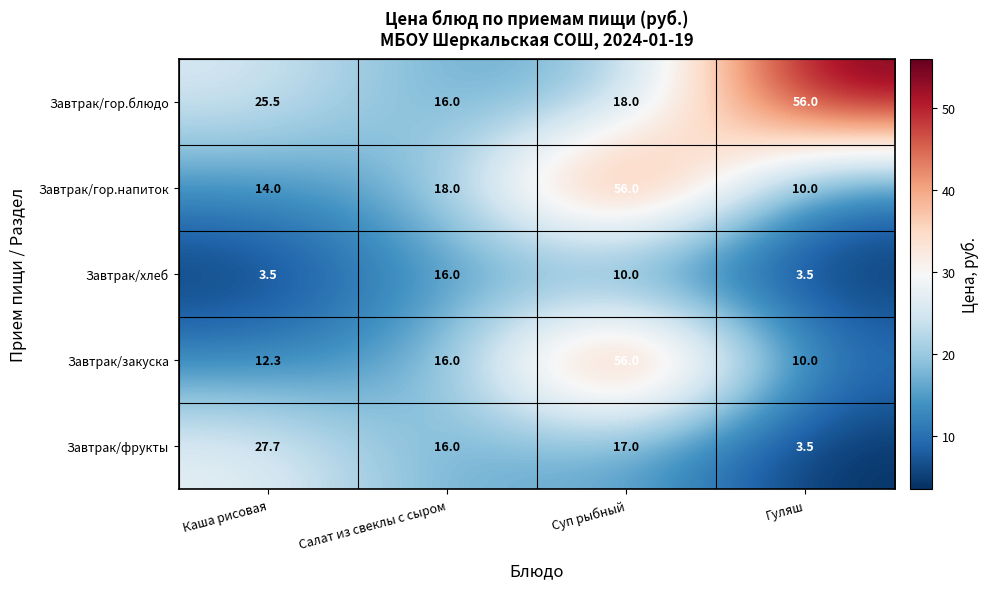

Reading left to right, extract all data points from this chart.

Завтрак/гор.блюдо: 25.5	16.0	18.0	56.0
Завтрак/гор.напиток: 14.0	18.0	56.0	10.0
Завтрак/хлеб: 3.5	16.0	10.0	3.5
Завтрак/закуска: 12.3	16.0	56.0	10.0
Завтрак/фрукты: 27.7	16.0	17.0	3.5